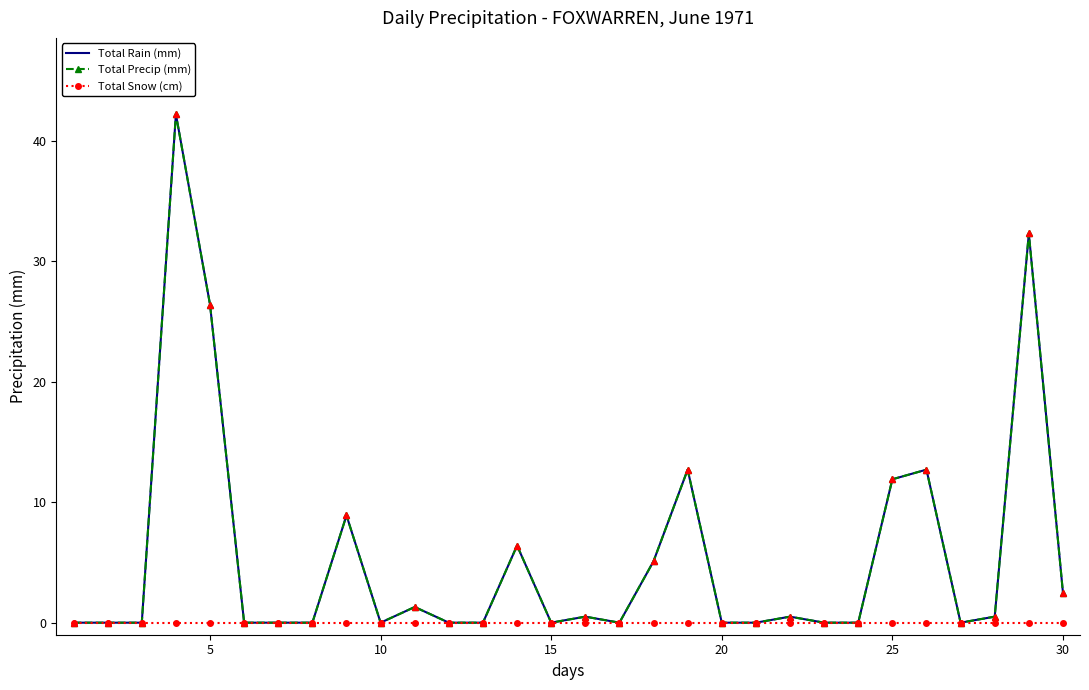

Does the chart have visible grid lines?

No